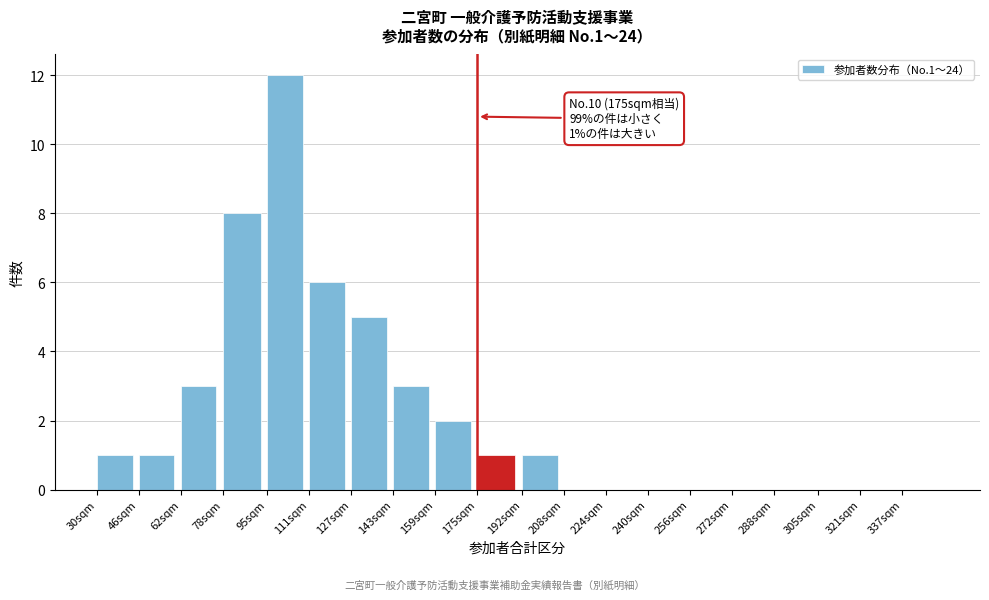

Reading left to right, transcribe all the data shown in this chart.

30sqm=1	46sqm=1	62sqm=3	78sqm=8	95sqm=12	111sqm=6	127sqm=5	143sqm=3	159sqm=2	175sqm=1	192sqm=1	208sqm=0	224sqm=0	240sqm=0	256sqm=0	272sqm=0	288sqm=0	305sqm=0	321sqm=0	337sqm=0